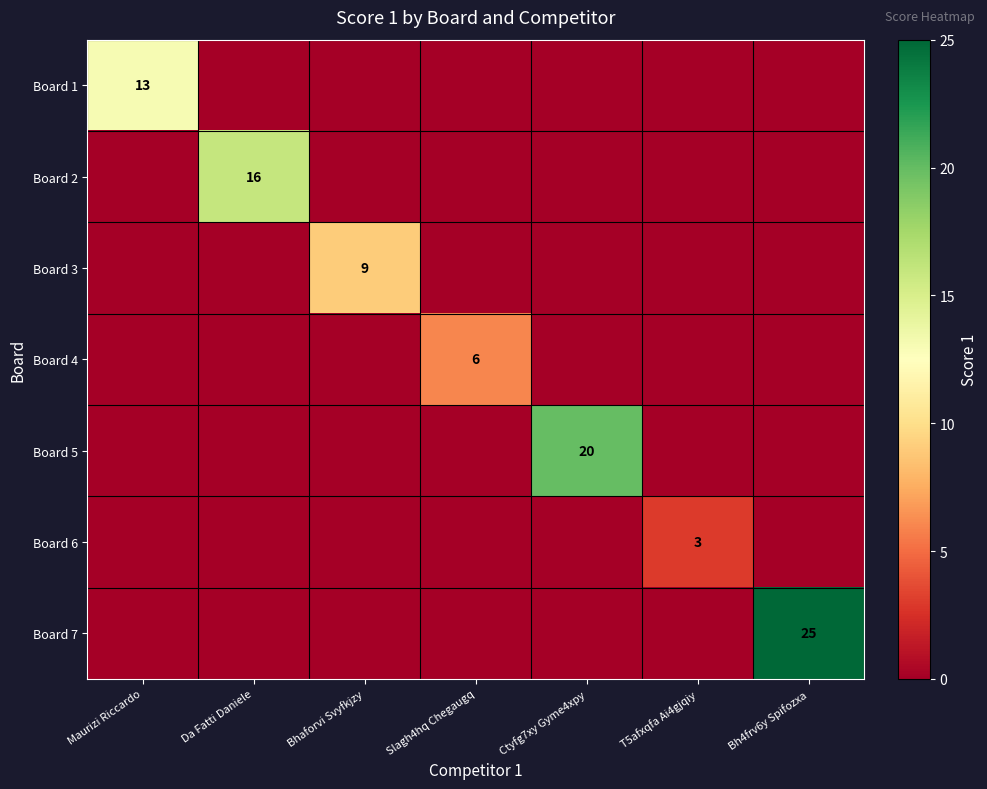

What is the greatest value displayed?

25